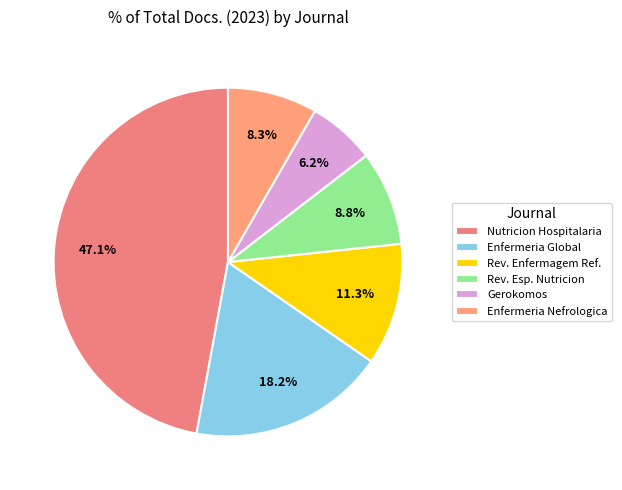

Rank the categories by value from lowest to highest.

Gerokomos, Enfermeria Nefrologica, Revista Espanola de Nutricion Humana y Dietetica, Revista de Enfermagem Referencia, Enfermeria Global, Nutricion Hospitalaria